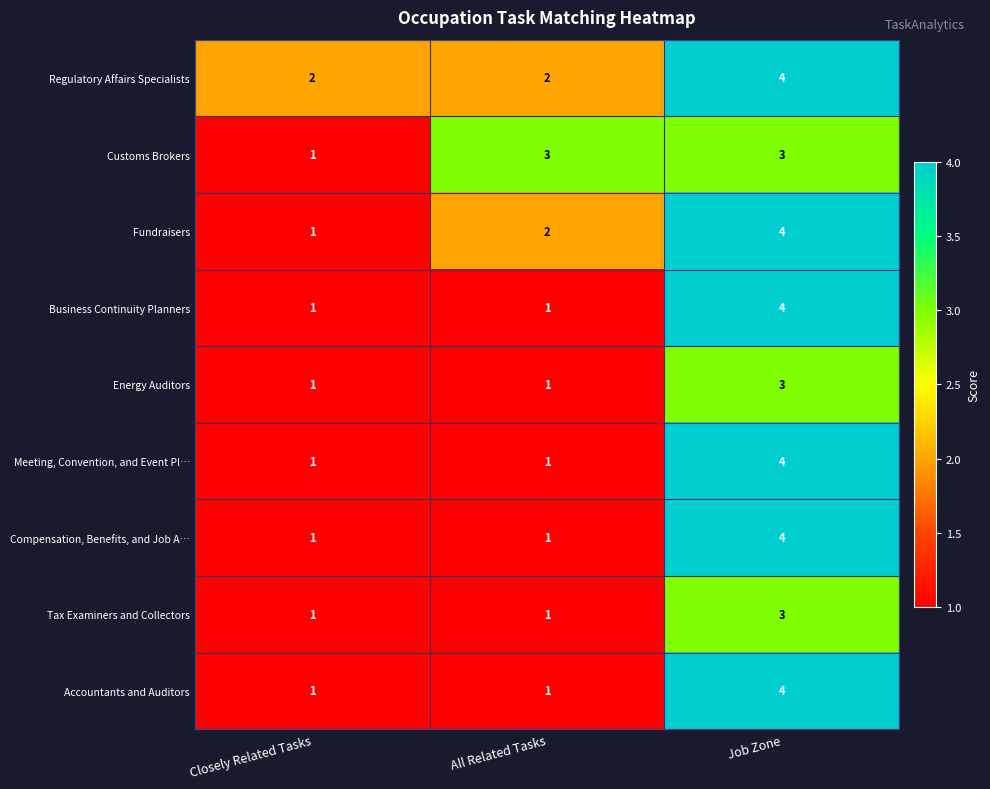

What is the difference between the Accountants and Auditors values at Closely Related Tasks and Job Zone?

3